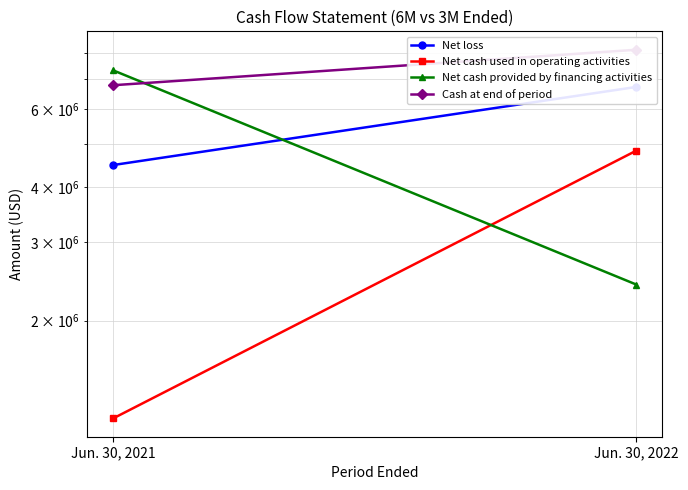

What is the minimum value for Net loss?

4481909